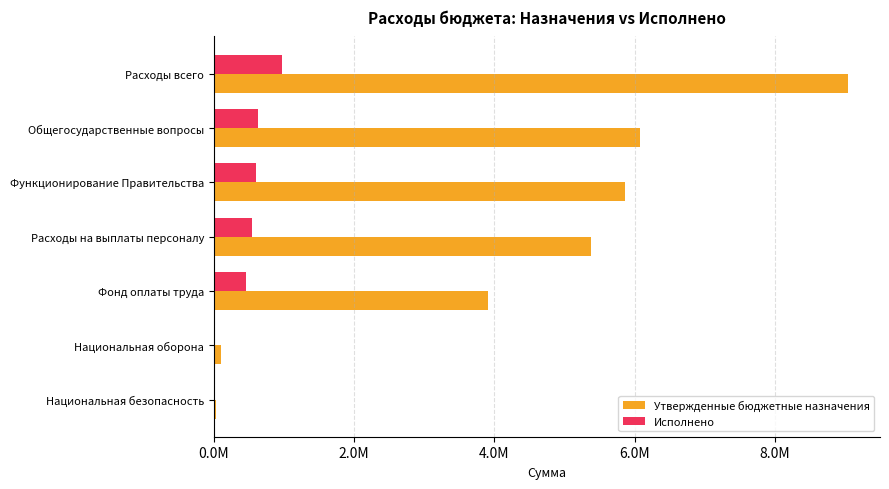

What are all the series names shown in the legend?

Утвержденные бюджетные назначения, Исполнено